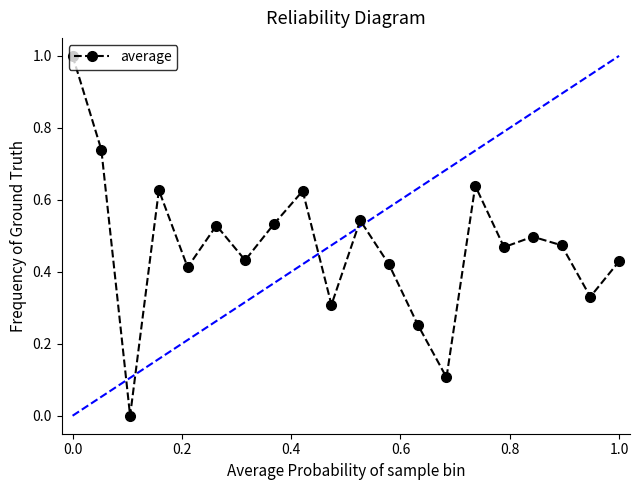

What is the difference between the maximum and minimum values?

1.0